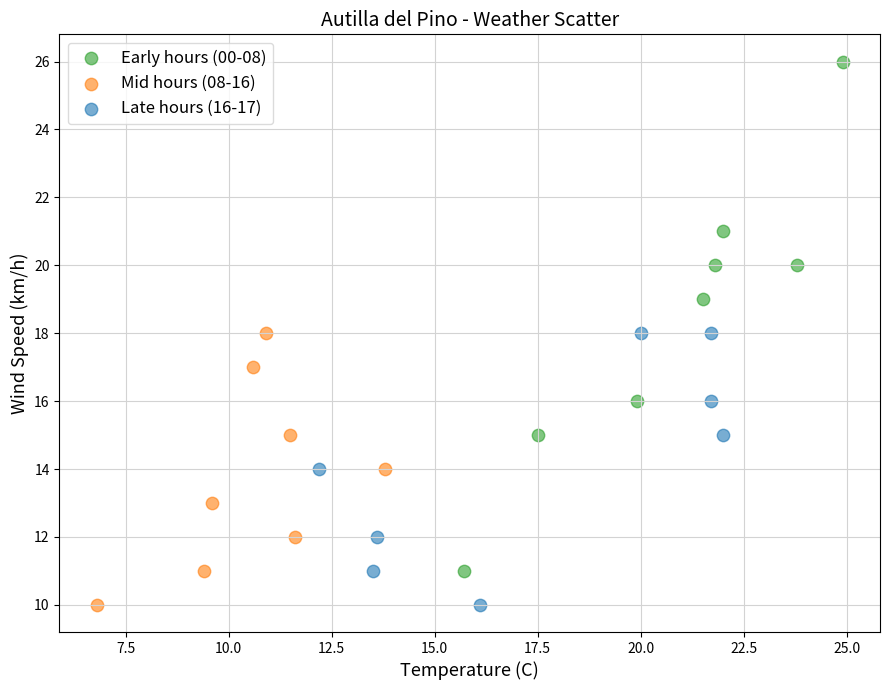

Which series reaches the maximum Y coordinate?

Early hours (00-08)